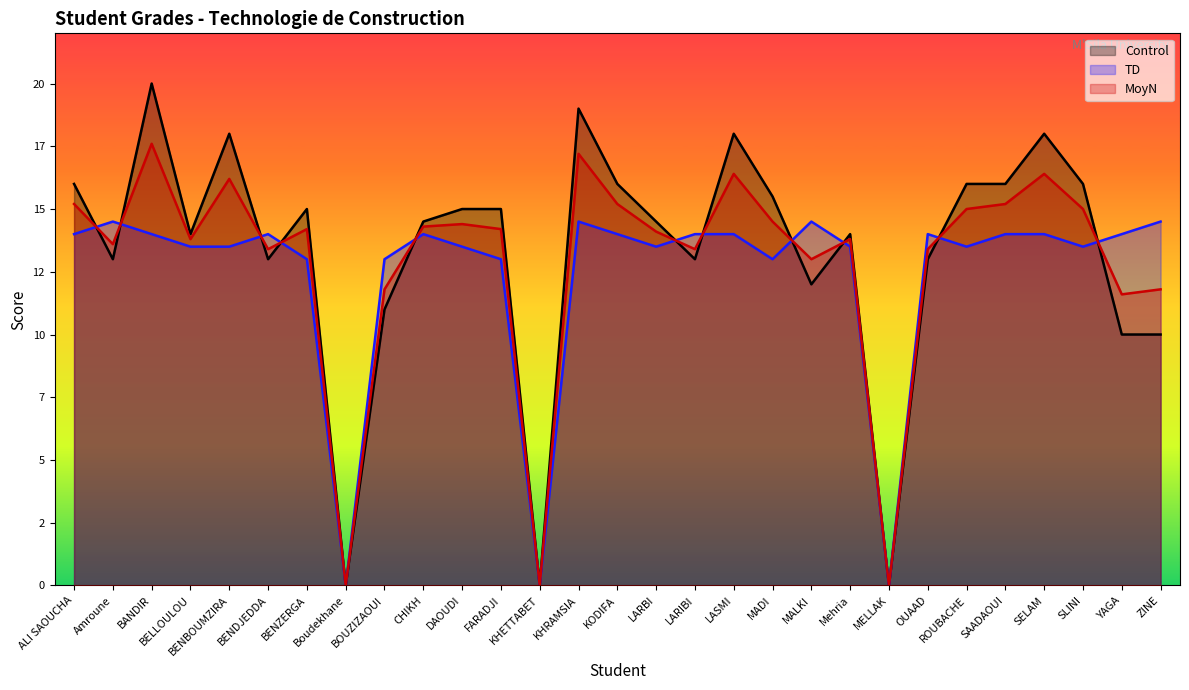

What is the value of the Control point at the 16th from the left?

14.5